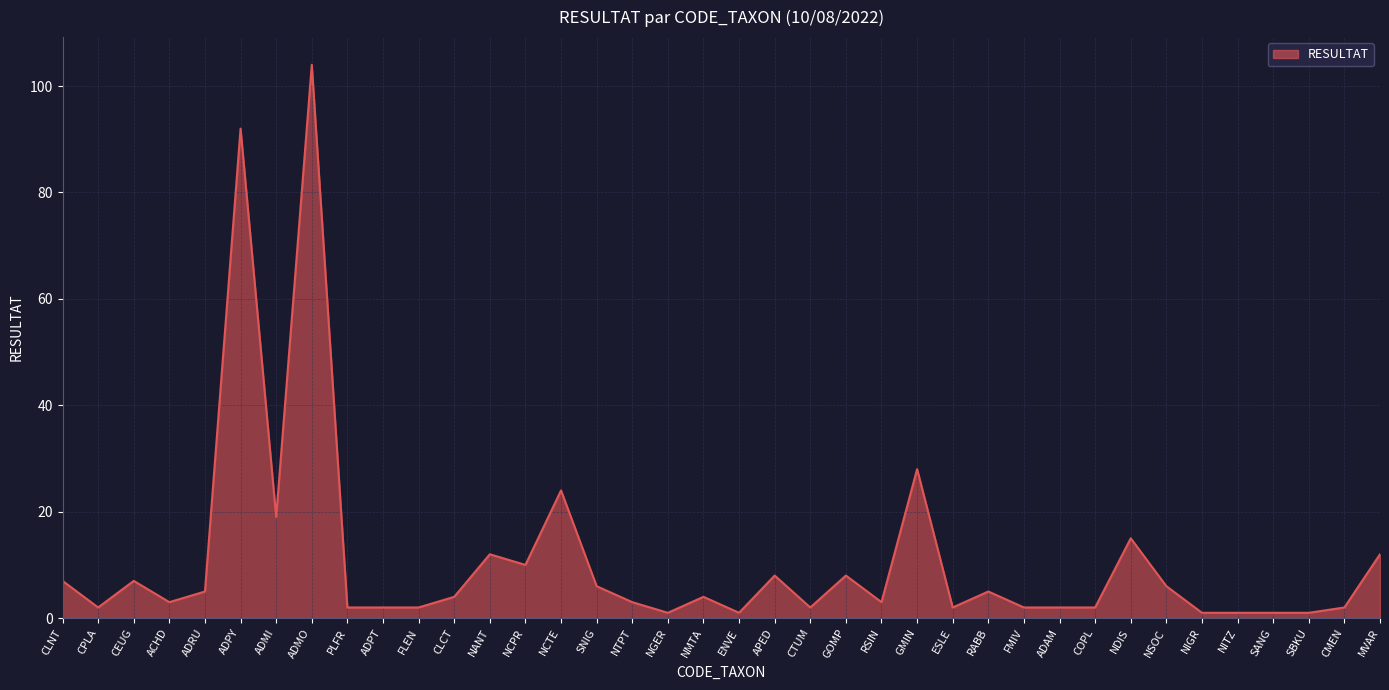

What position from the left is GMIN?

25